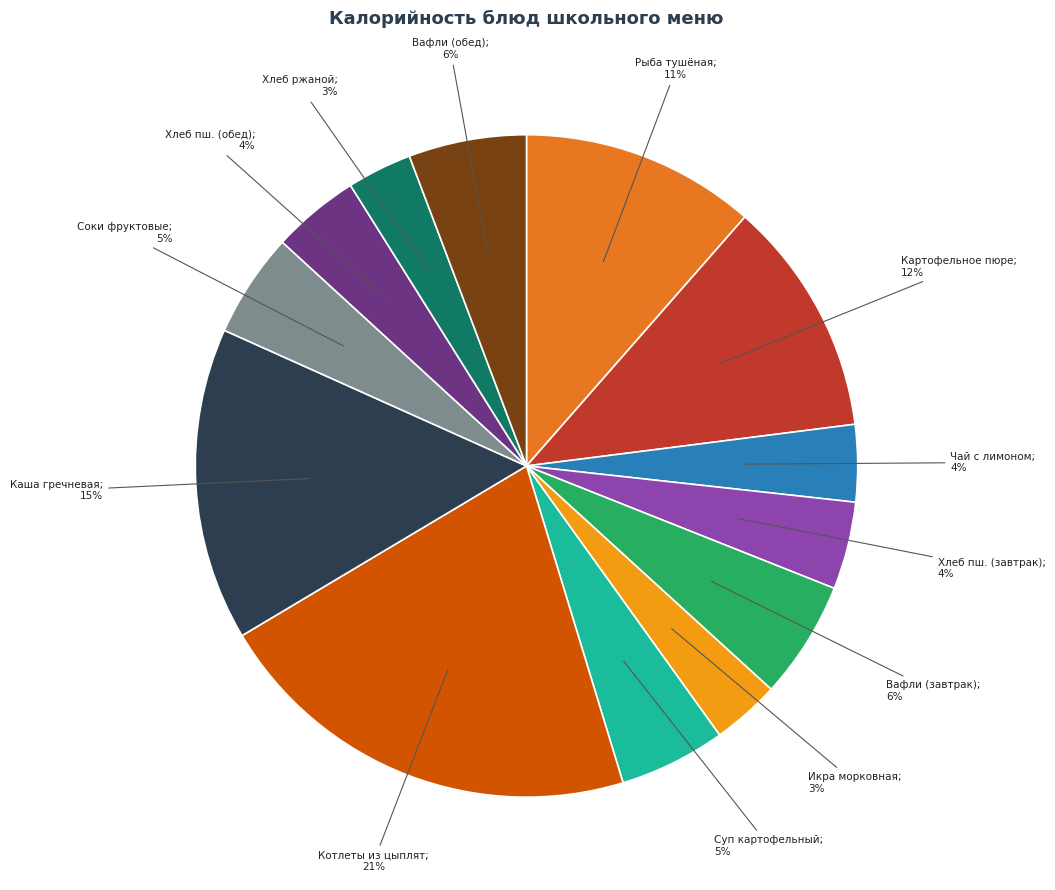

Is there any slice that represents more than half of the pie?

No